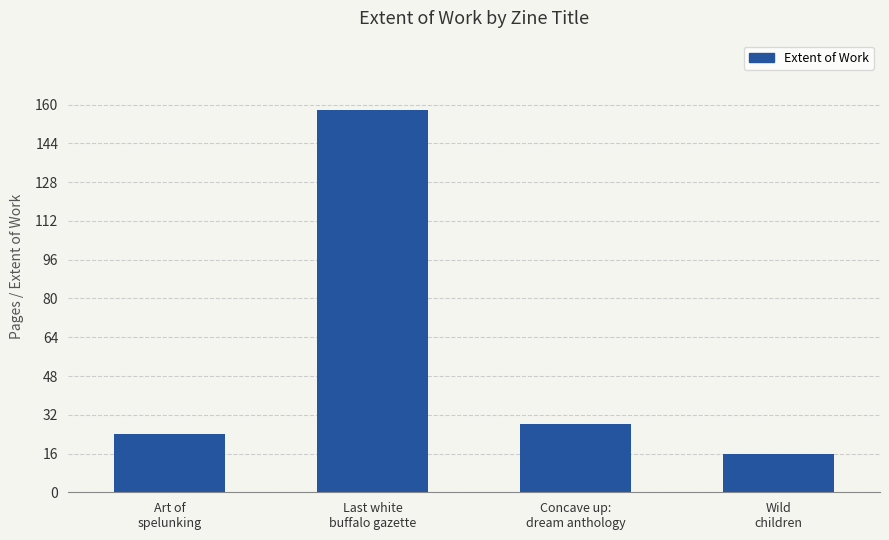

At which label is the value closest to 87?

Concave up:
dream anthology